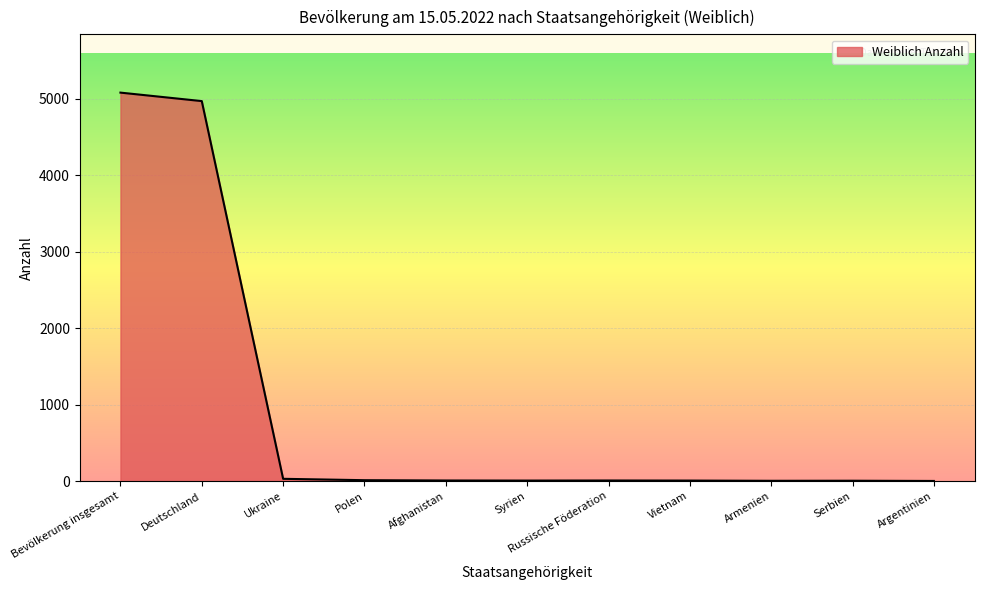

Is it true that the value at Syrien is 8?

True